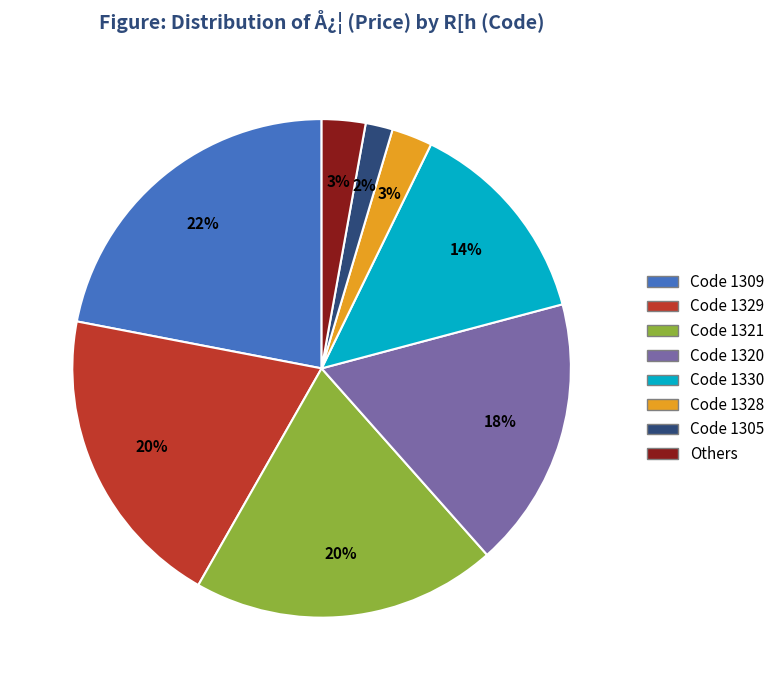

To the nearest percent, what is the average slice percentage?

12%